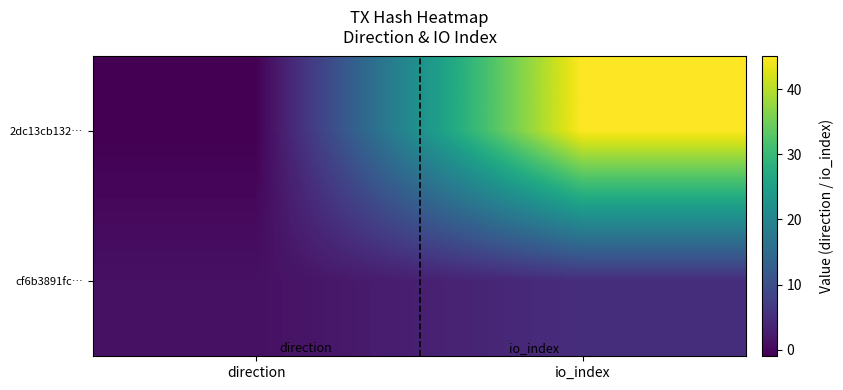

What is the total value across all series at io_index?

50